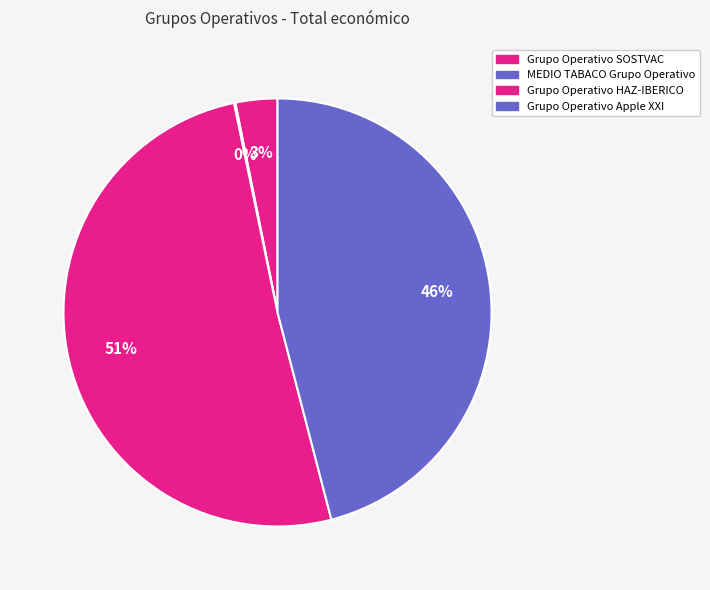

To the nearest percent, what is the difference between the largest and smallest slice percentages?

51%